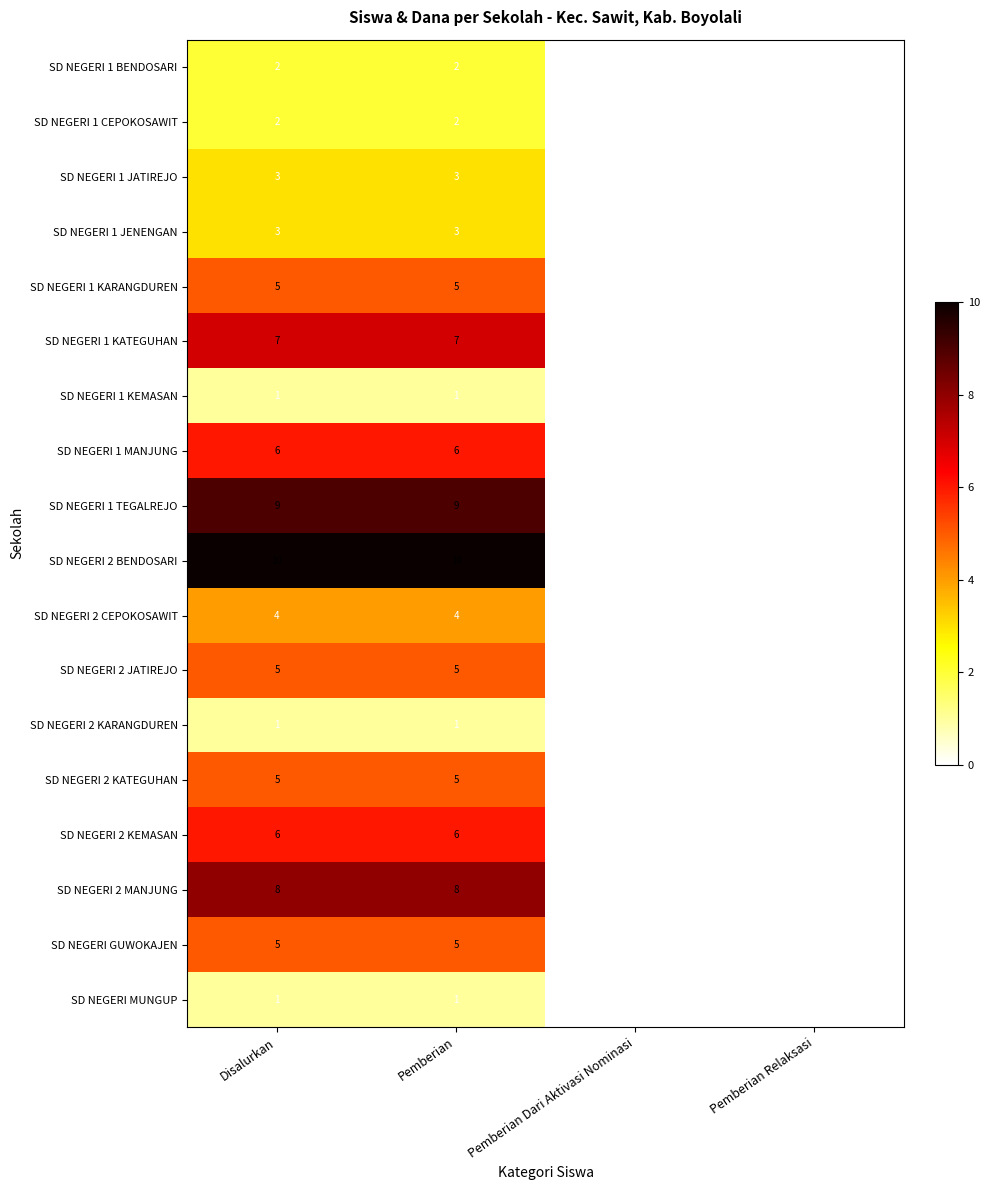

What is the average value of the SD NEGERI 1 KATEGUHAN series?

4